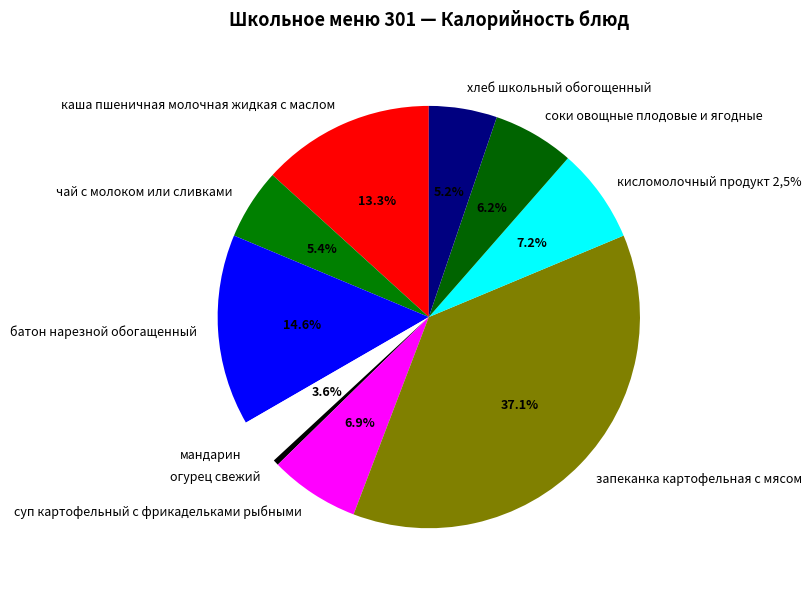

What is the smallest slice in the pie chart?

огурец свежий